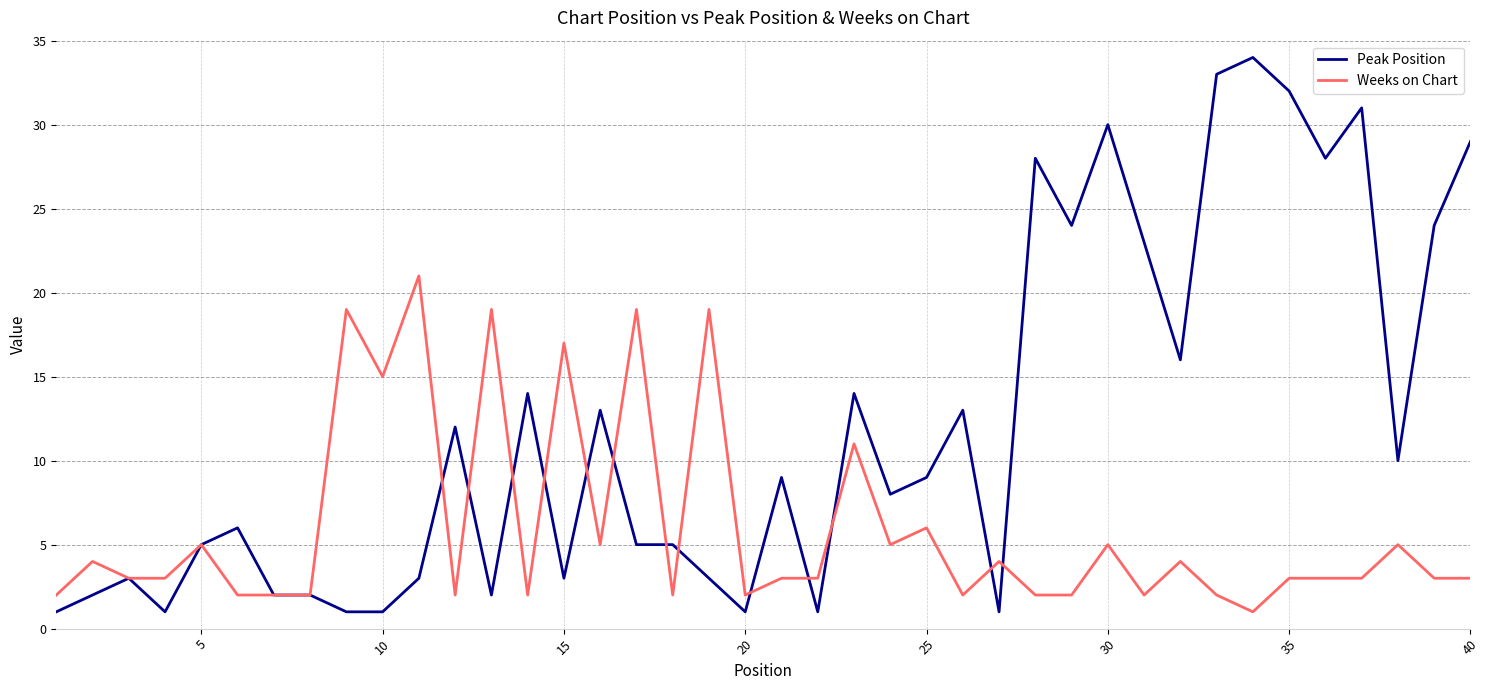

Which series has the largest total across all categories?

Peak Position